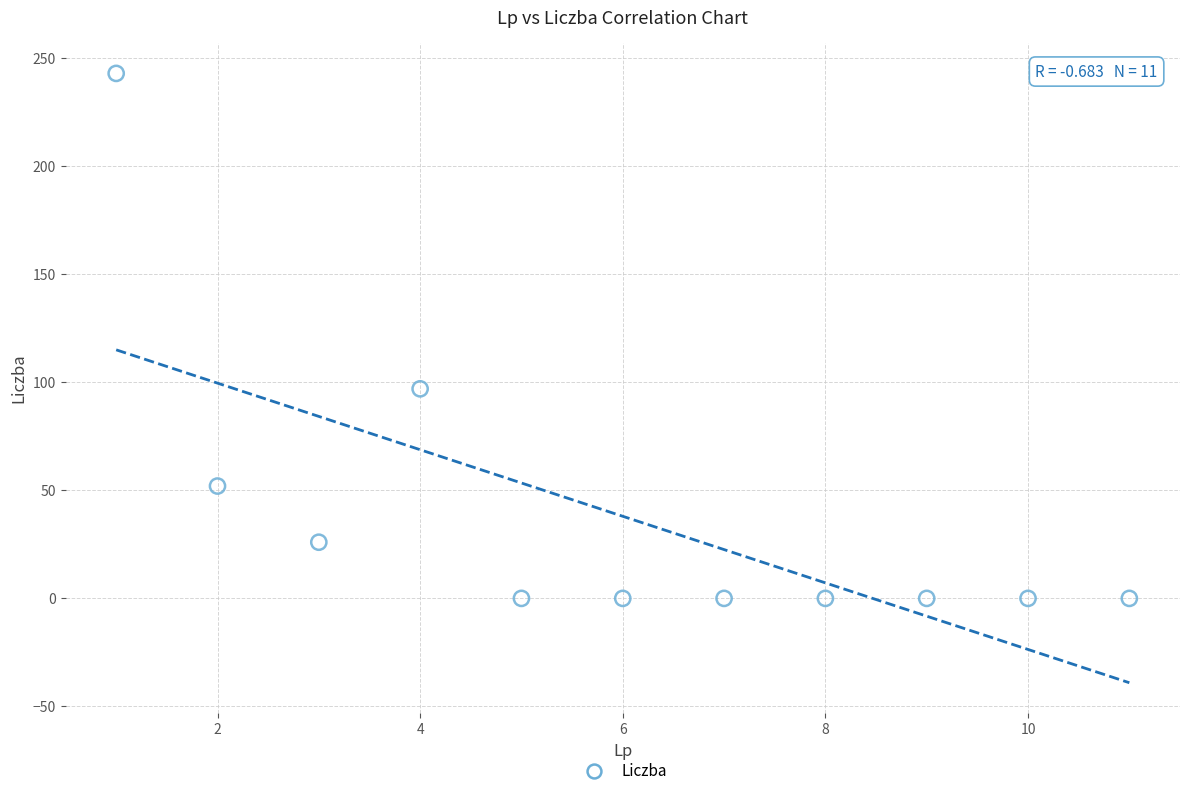

What Y value in the scatter plot is closest to 121?

97